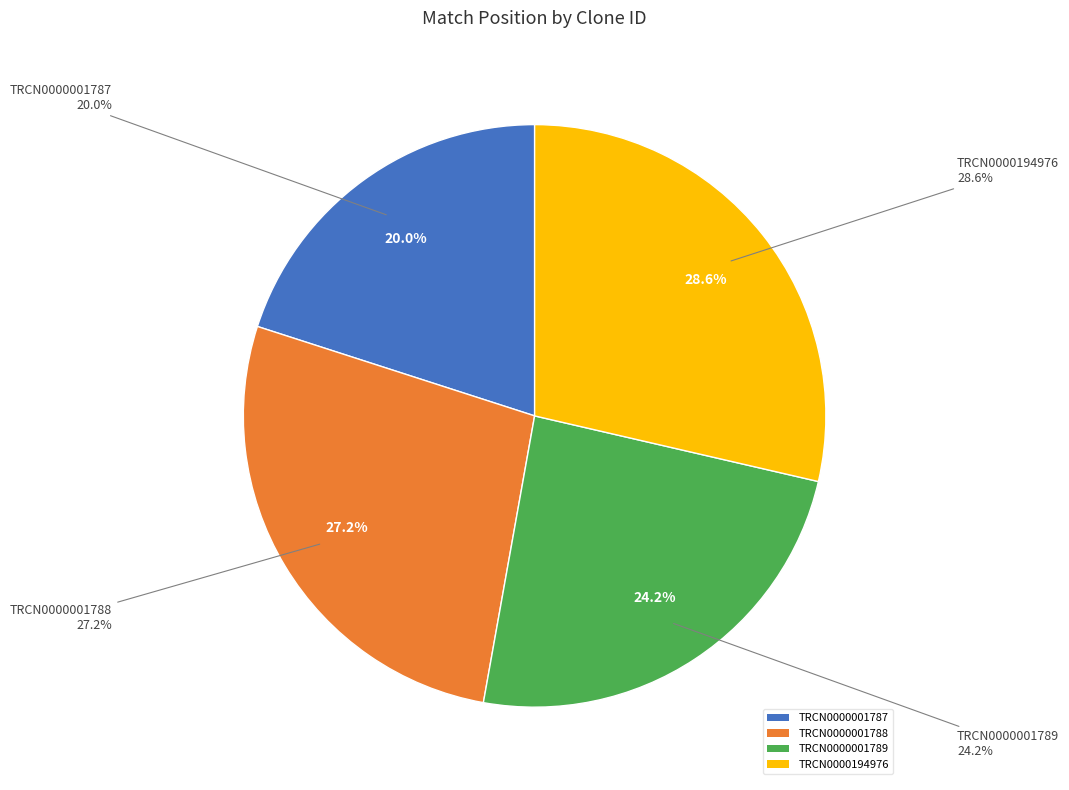

Is there any slice that represents more than half of the pie?

No